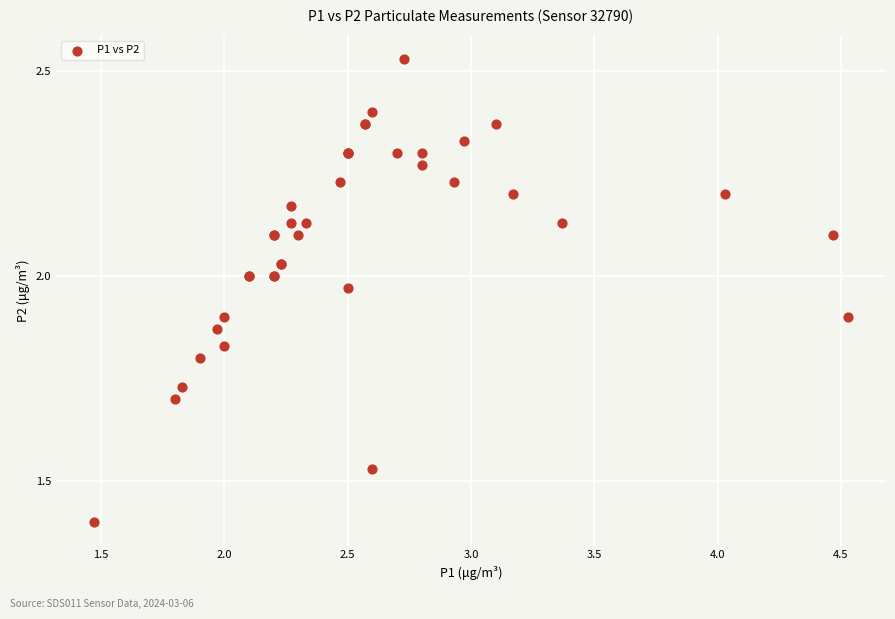

What Y value in the scatter plot is closest to 1?

1.4